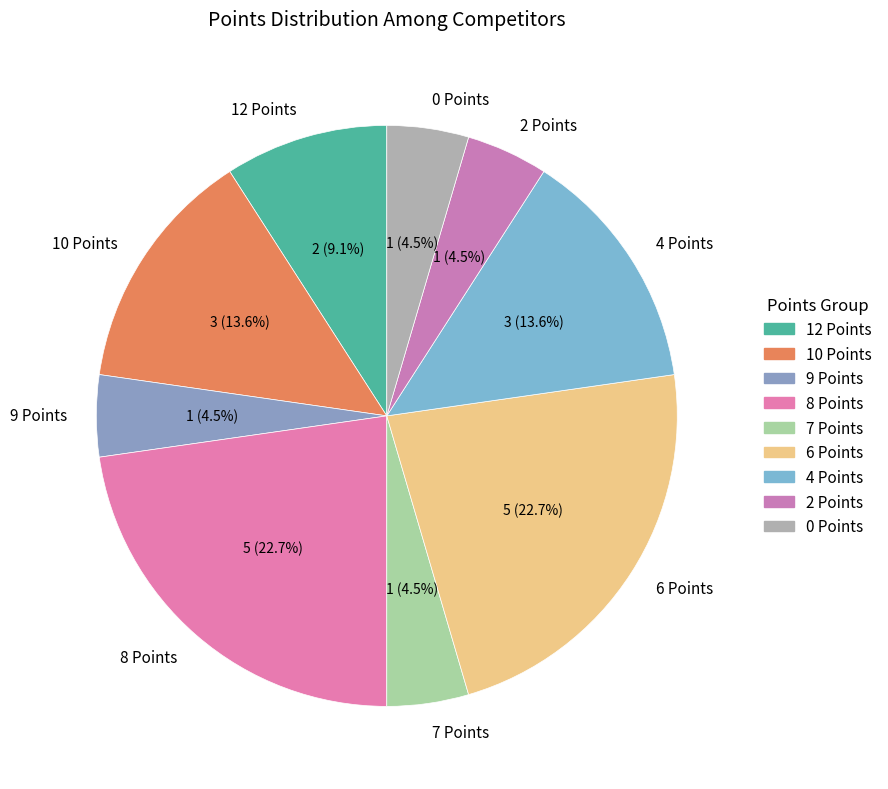

The 10 Points slice represents 7% of the pie. True or false?

False